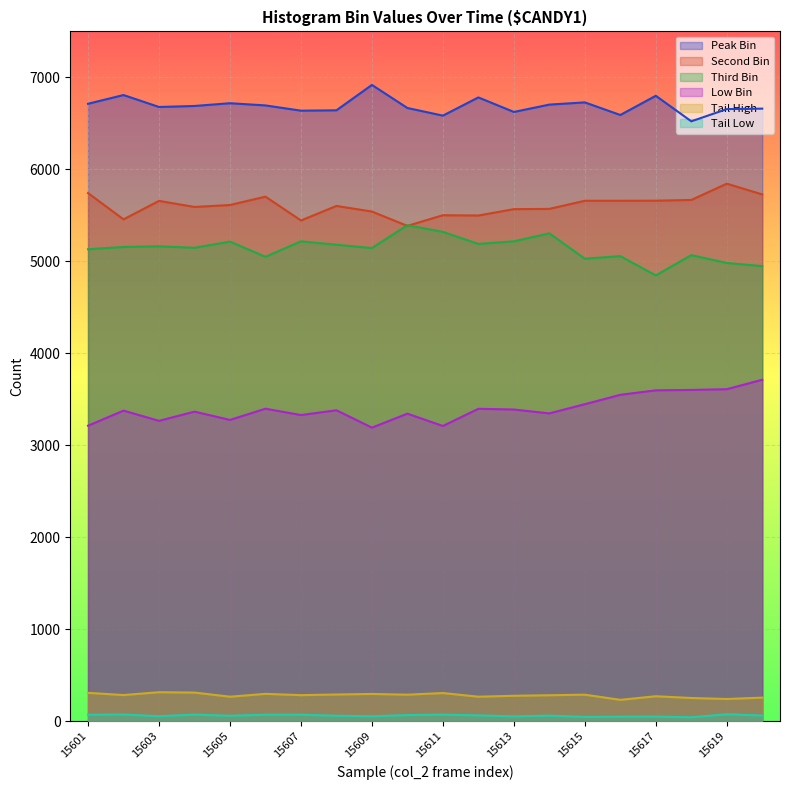

Where is second_bin nearest to the value 5614?

15605